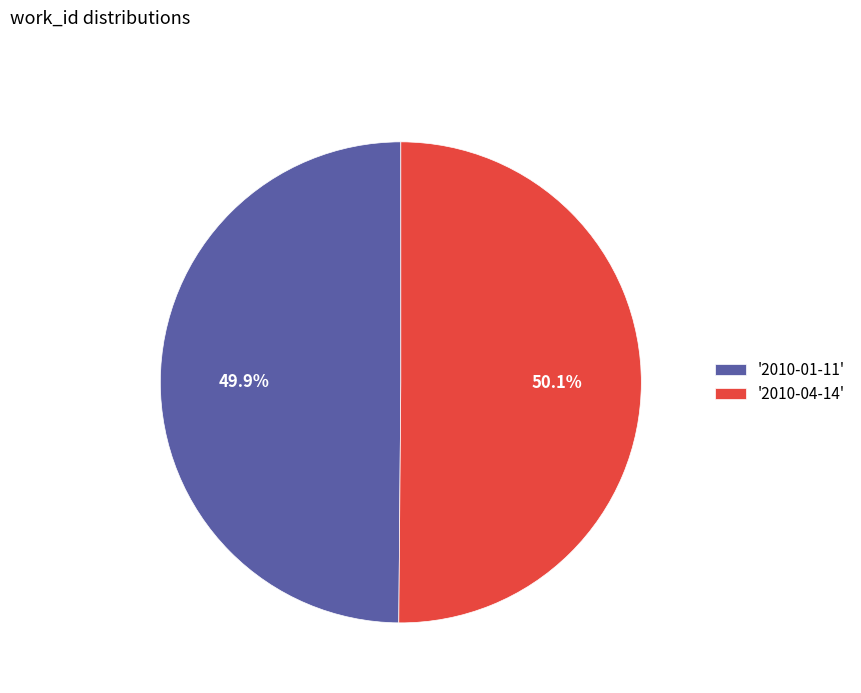

Does any single category account for the majority?

Yes